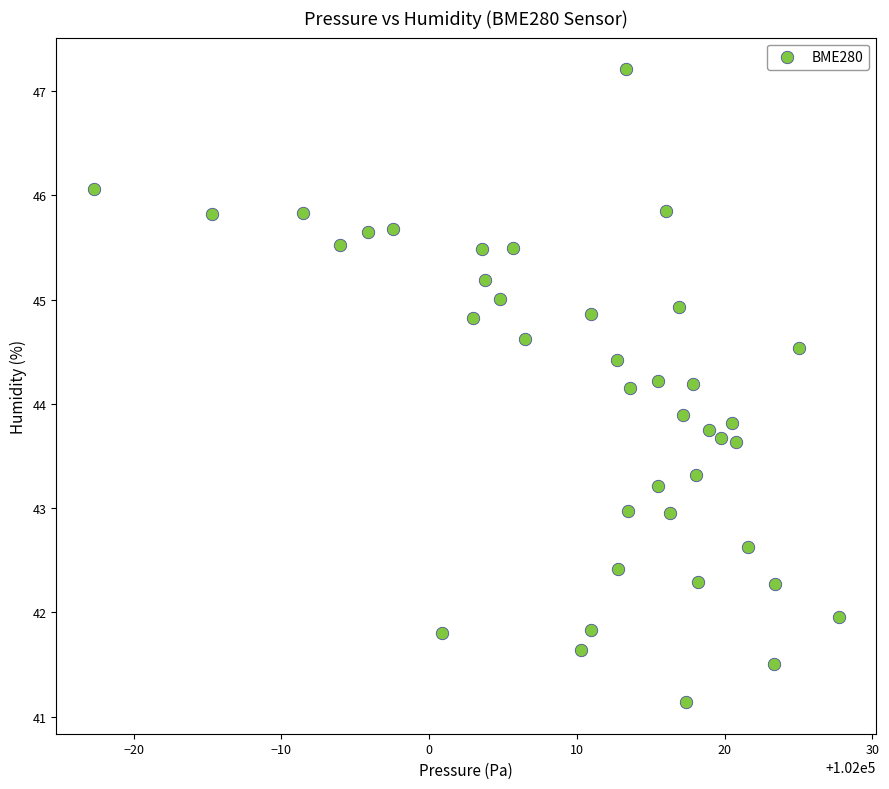

What is the range of Y values (max minus min)?

6.1